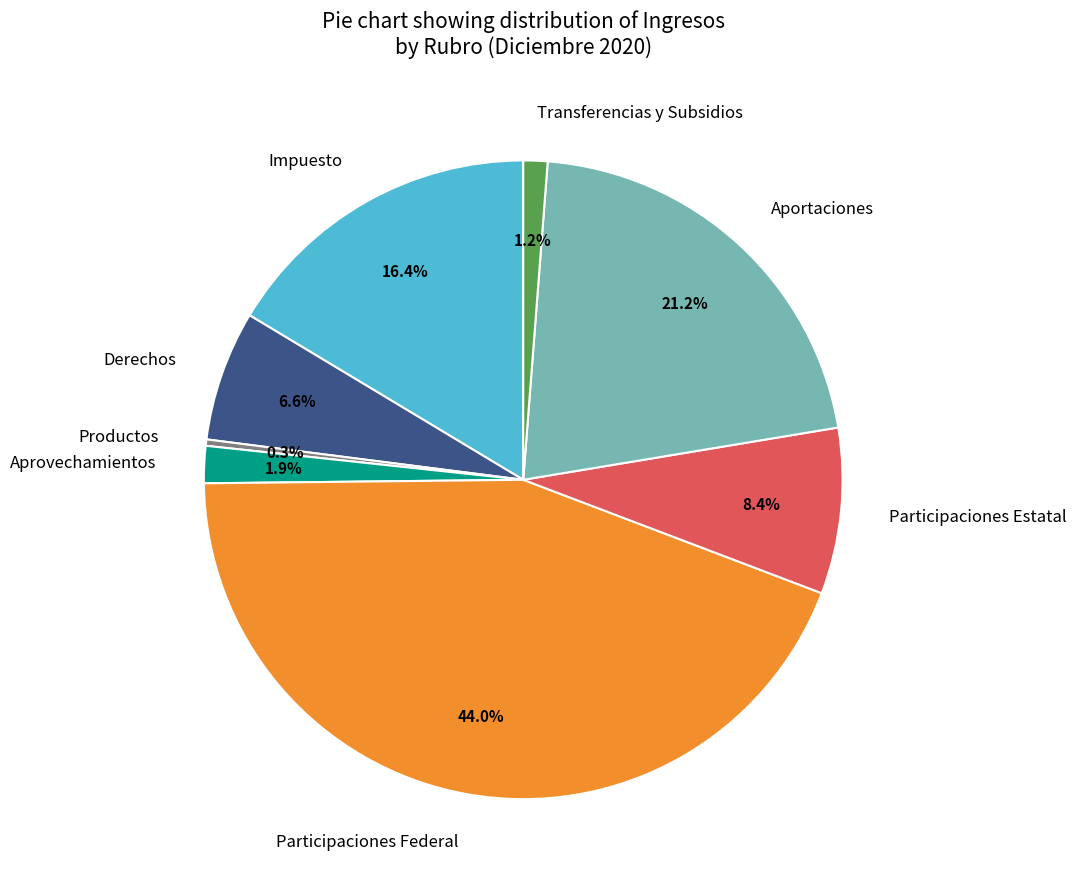

Which has a higher value, Aprovechamientos or Aportaciones?

Aportaciones